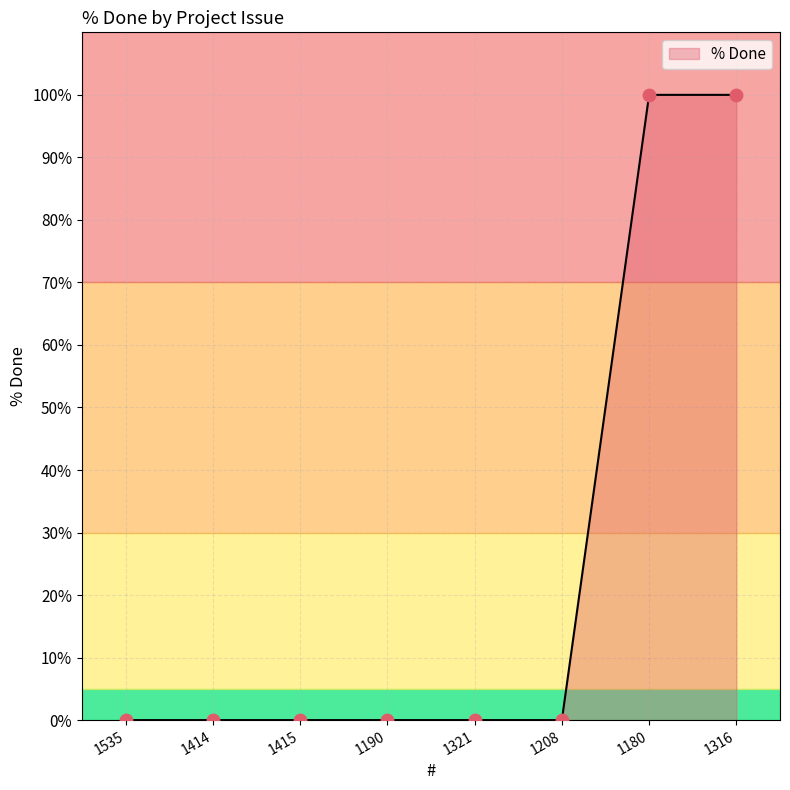

Which has a higher value, 1208 or 1316?

1316